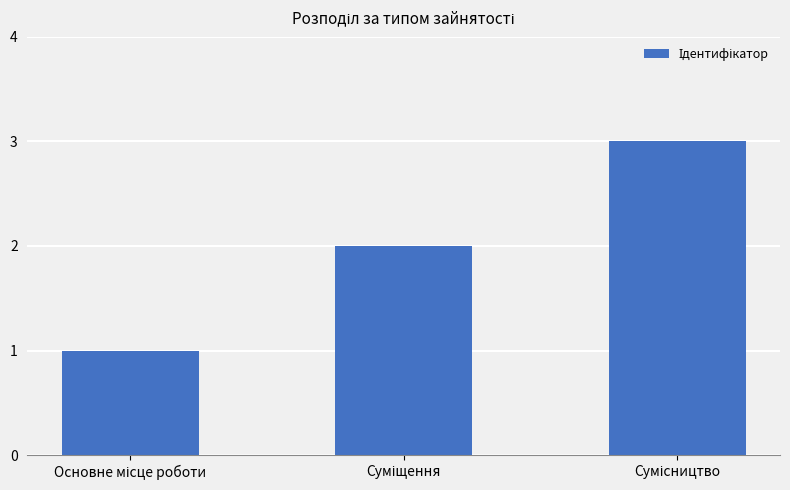

What is the sum of all values?

6